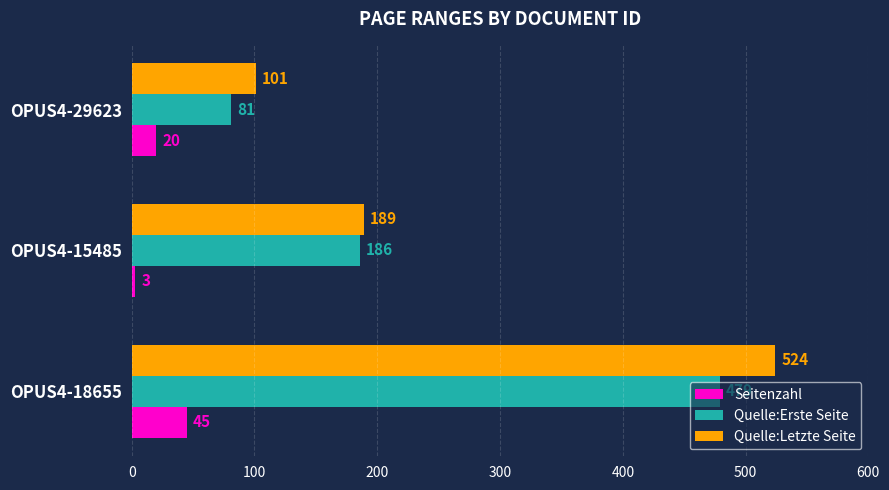

True or false: Seitenzahl has a value of 69 at OPUS4-18655.

False